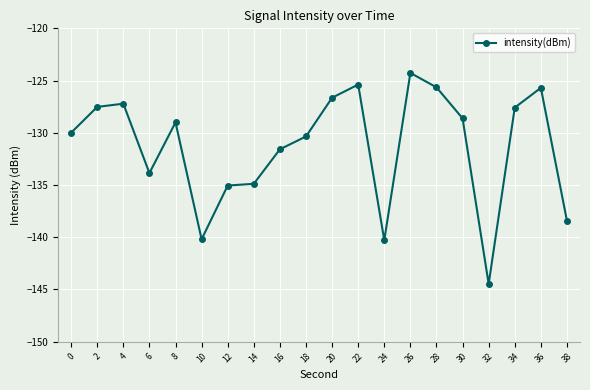

Which category has the highest value across all series?

26